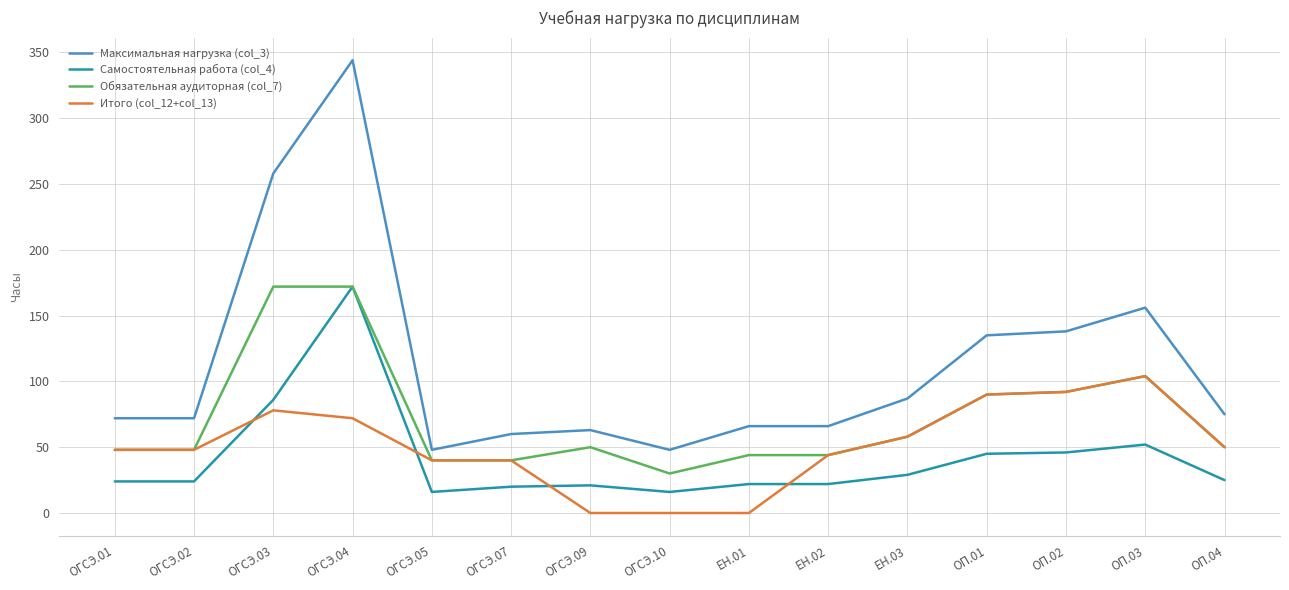

At which category does the chart reach its peak across all series?

ОГСЭ.04